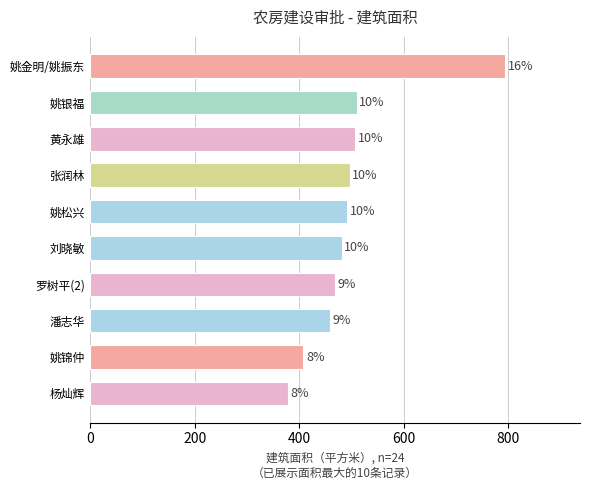

Are the bars horizontal?

Yes